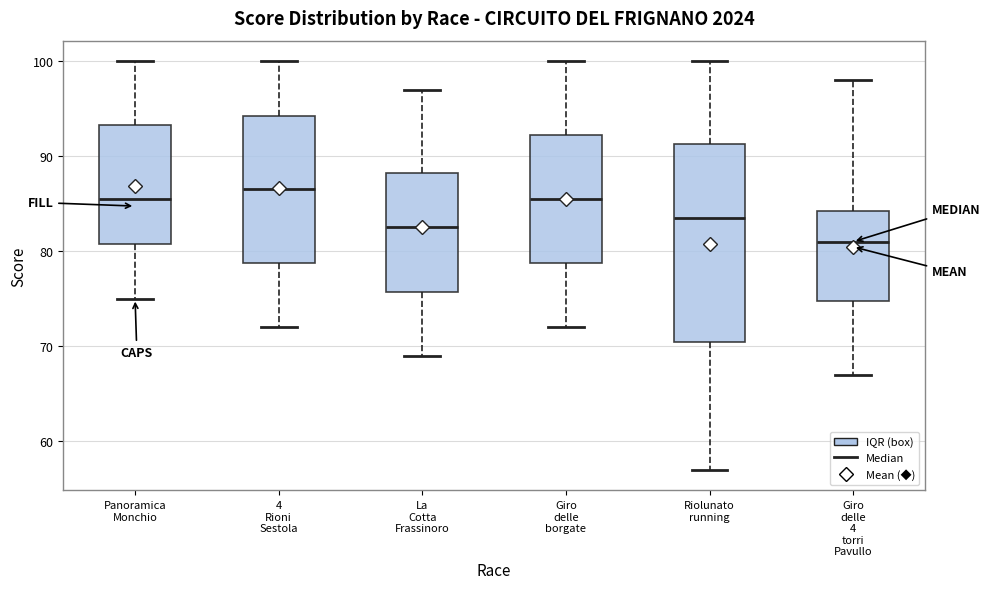

Reading left to right, transcribe this box plot: for each box, give where its median line is, the range the box spans, and where its two whiskers end, as read against the y-axis. The values are not printed on the chart, so give them approximately, as read against the axis.

Panoramica Monchio: median 86, box 81 to 93, whiskers 75 to 100
4 Rioni Sestola: median 87, box 79 to 94, whiskers 72 to 100
La Cotta Frassinoro: median 83, box 76 to 88, whiskers 69 to 97
Giro delle borgate: median 86, box 79 to 92, whiskers 72 to 100
Riolunato running: median 84, box 71 to 91, whiskers 57 to 100
Giro delle 4 torri Pavullo: median 81, box 75 to 84, whiskers 67 to 98